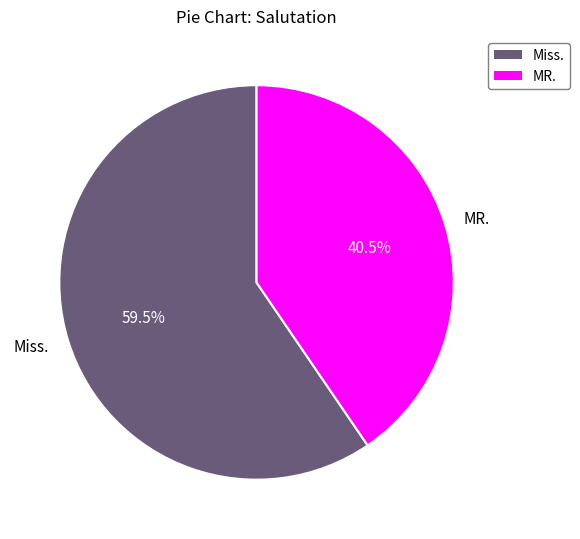

To the nearest percent, what is the difference between the largest and smallest slice percentages?

19%